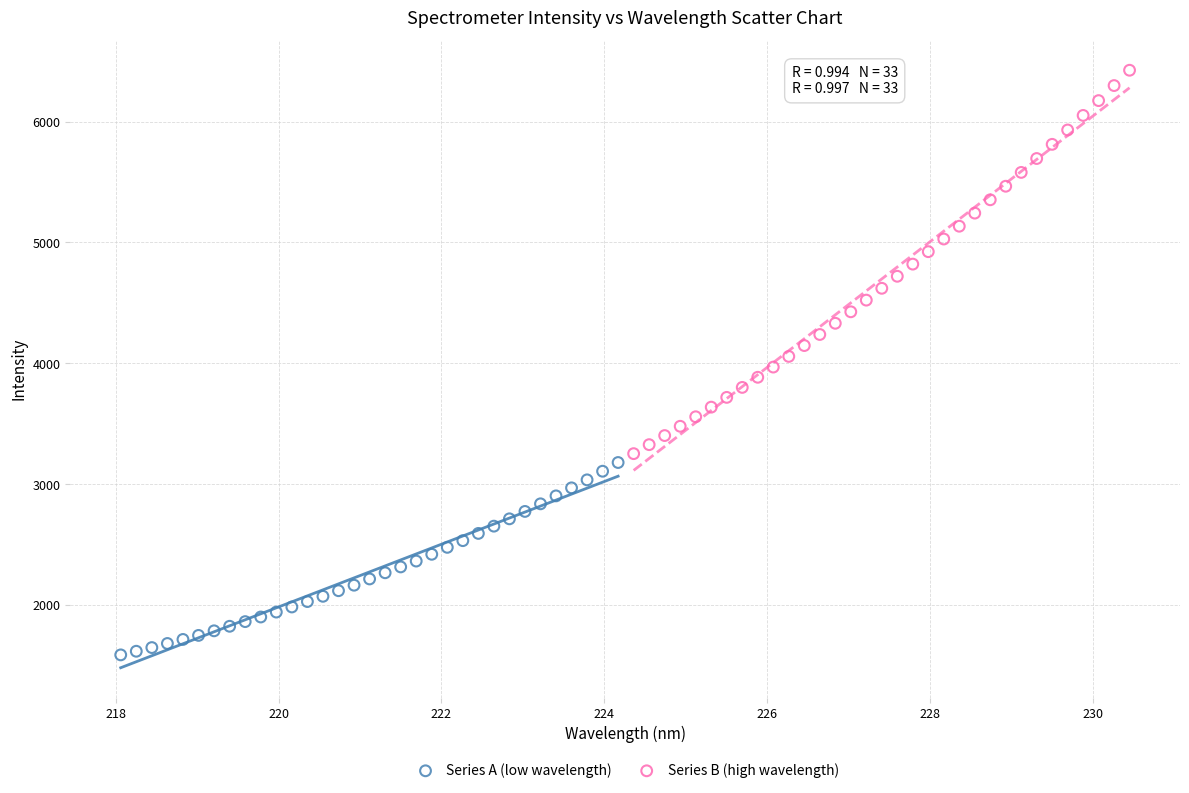

Which series contains the lowest Y value?

Series A (low wavelength)